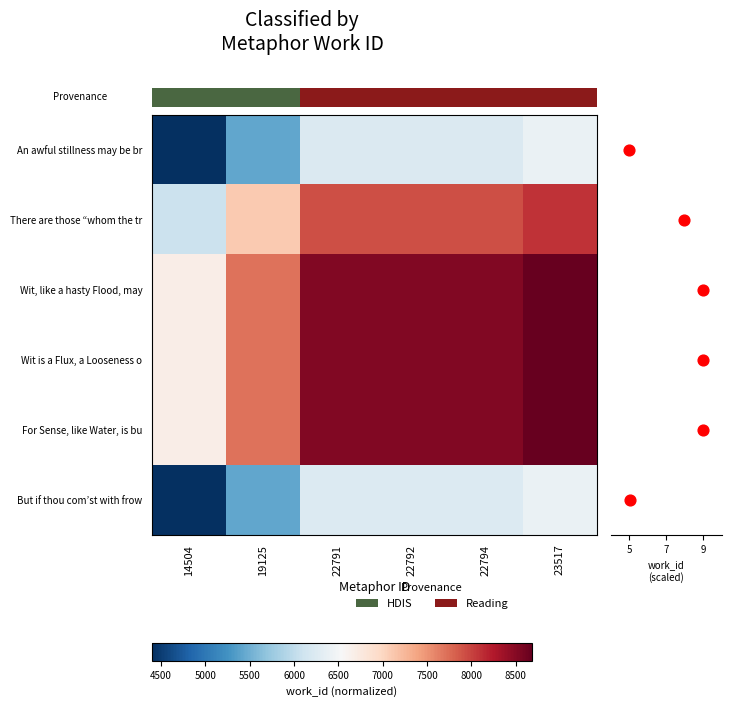

What is the difference between the maximum and minimum values in the There are those “whom the tr series?

2000.0